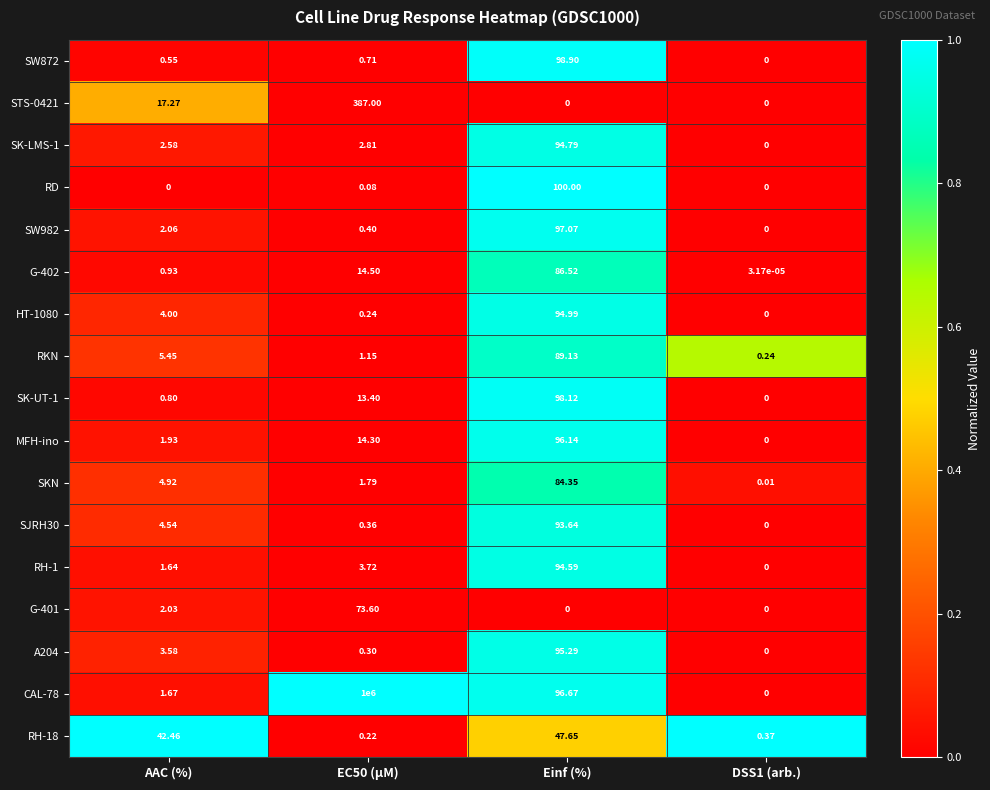

Is the value of STS-0421 at AAC (%) greater than the value of SJRH30 at AAC (%)?

Yes